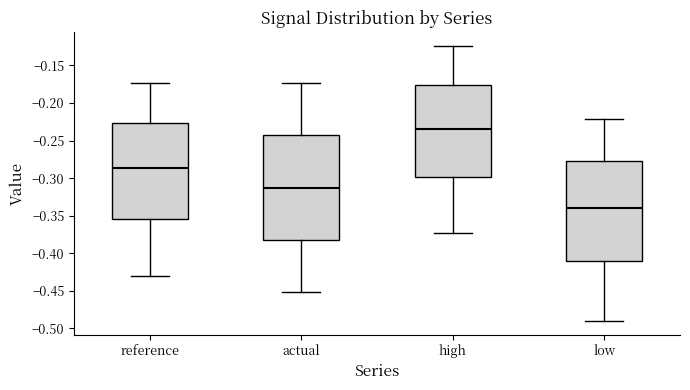

Reading left to right, read every box against the y-axis: the position of its median line, the range the box covers, and the ends of its whiskers. The values are not printed on the chart, so give them approximately, as read against the axis.

reference: median -0.285, box -0.355 to -0.225, whiskers -0.430 to -0.175
actual: median -0.310, box -0.380 to -0.245, whiskers -0.450 to -0.175
high: median -0.235, box -0.300 to -0.175, whiskers -0.370 to -0.125
low: median -0.340, box -0.410 to -0.275, whiskers -0.490 to -0.220